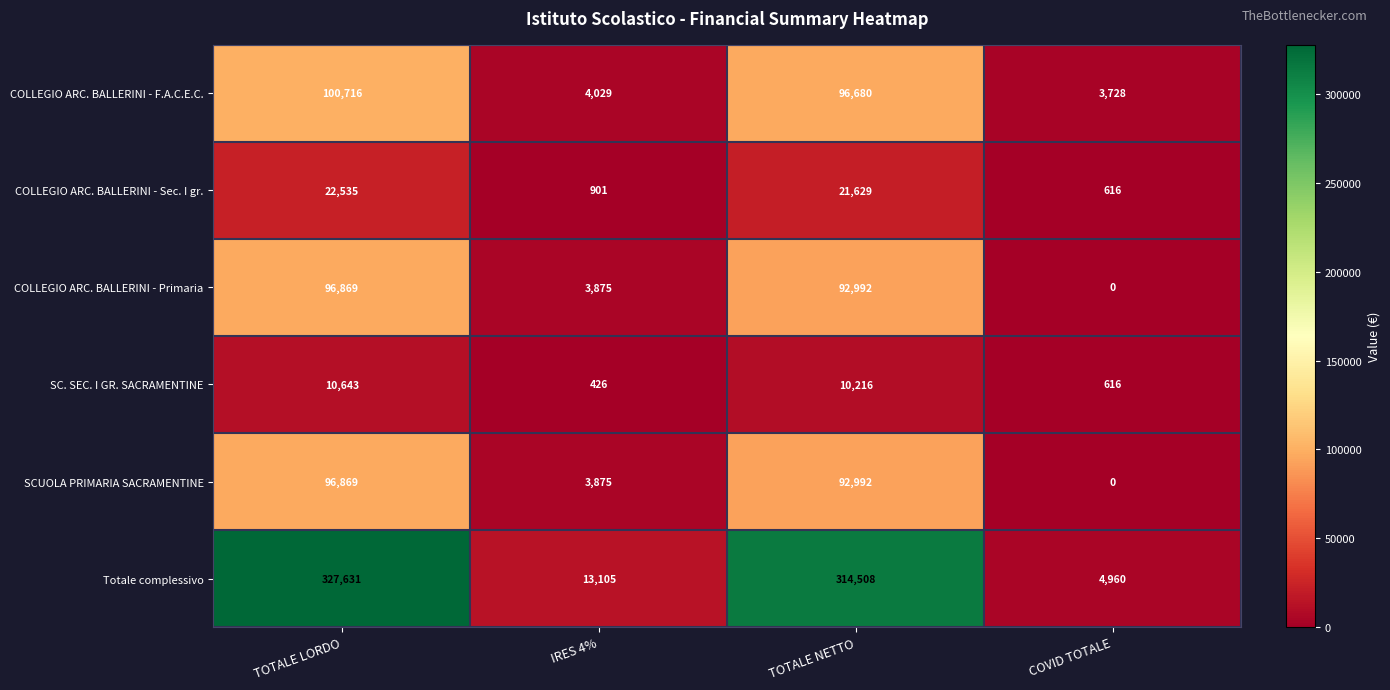

True or false: COLLEGIO ARC. BALLERINI - F.A.C.E.C. has a value of 2270 at IRES 4%.

False